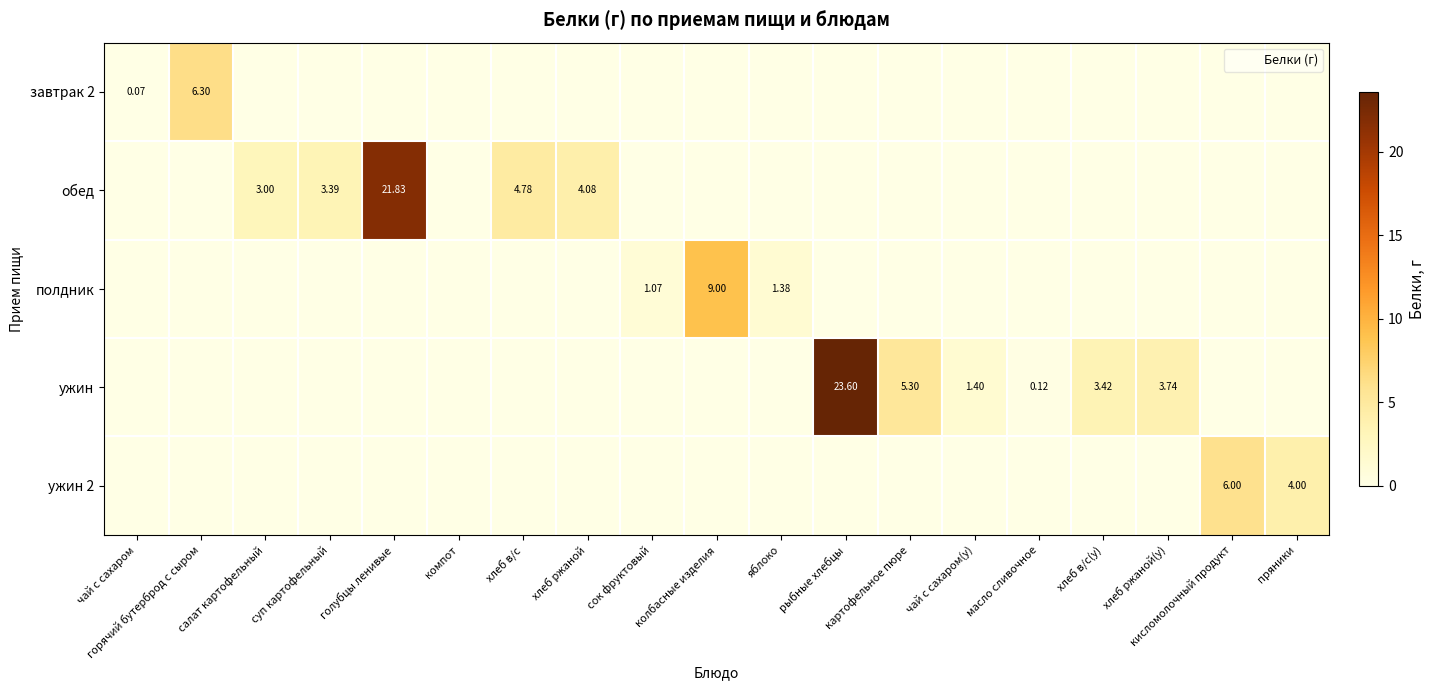

List the series in order of their peak value, highest first.

ужин, обед, полдник, завтрак 2, ужин 2